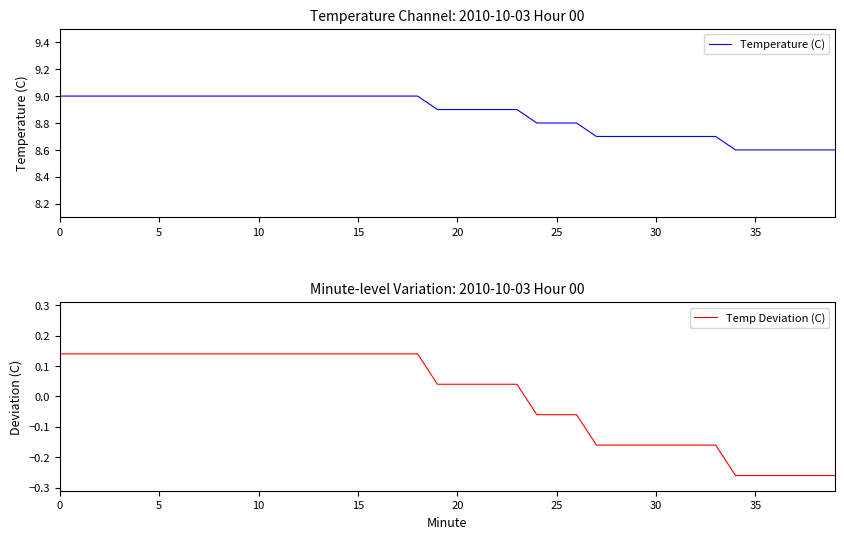

What is the minimum value for Temperature (C)?

8.6